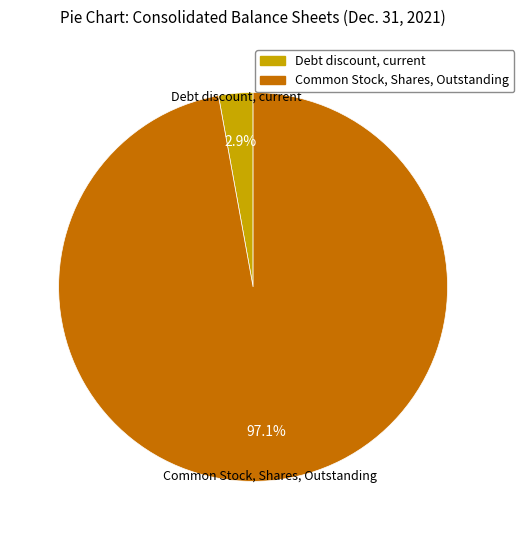

Does Debt discount, current account for over 50% of the chart?

No